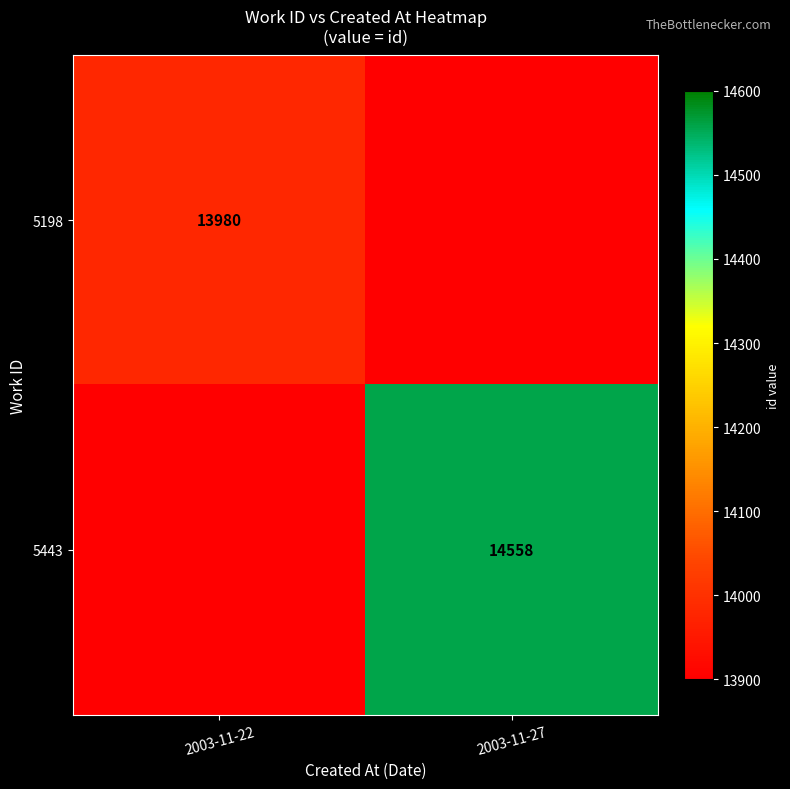

The 5443 series shows 25073 at 2003-11-27. True or false?

False